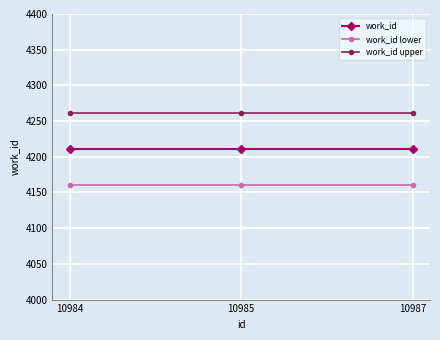

List the series in order of their overall mean, lowest first.

work_id lower, work_id, work_id upper